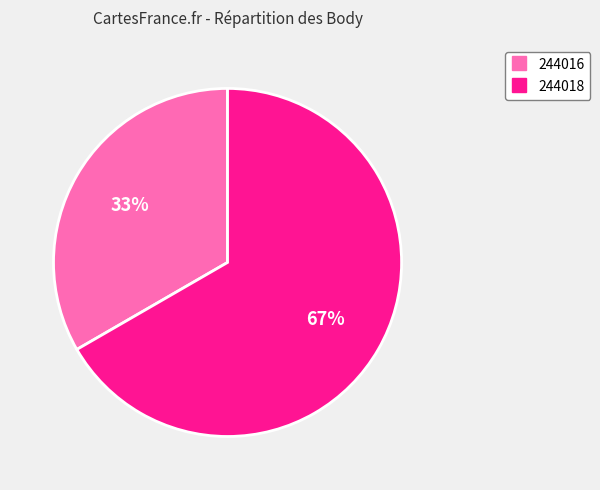

Is there a majority slice in this chart?

Yes